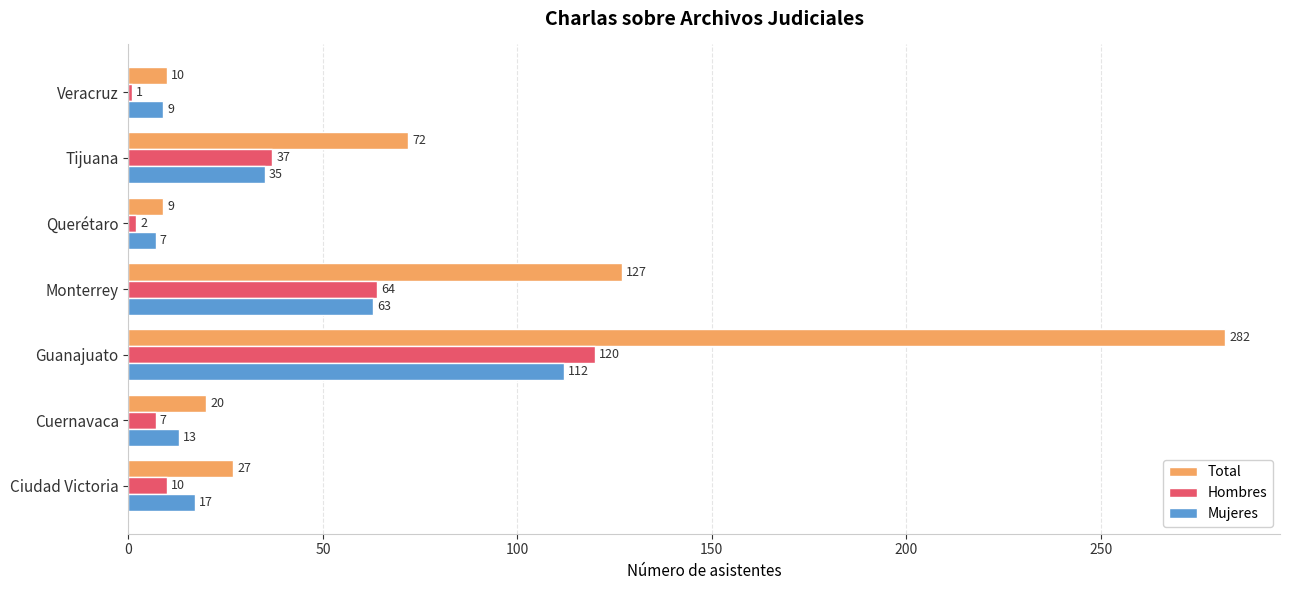

List the series in order of their peak value, highest first.

Total, Hombres, Mujeres